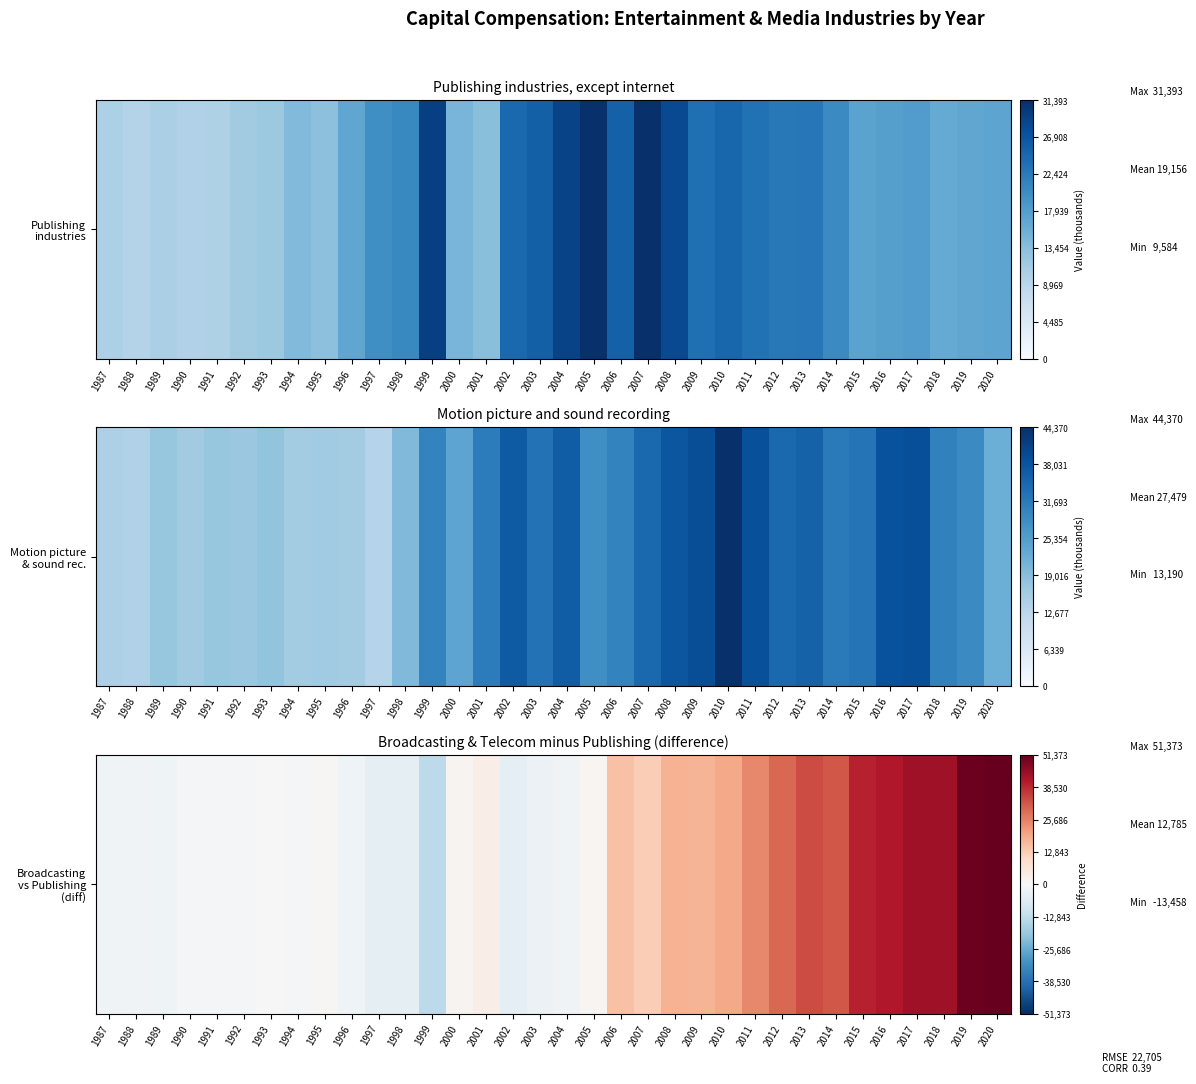

What is the greatest value displayed?

51373